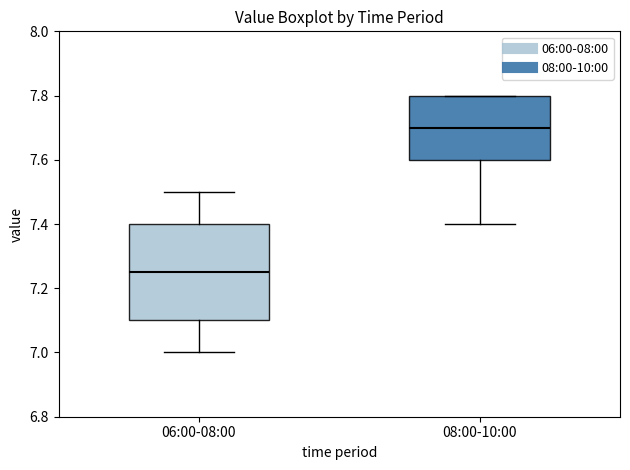

Which box has the highest median line?

08:00-10:00